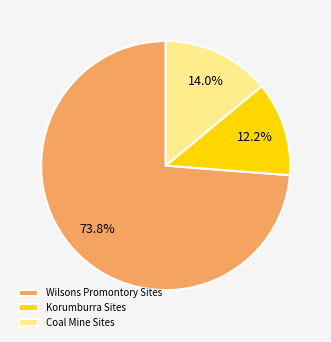

To the nearest percent, what is the average slice percentage?

33%